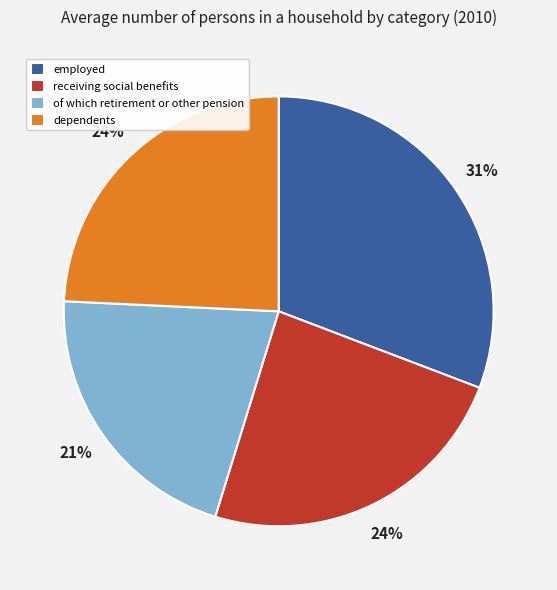

Which slice is the smallest?

of which retirement or other pension